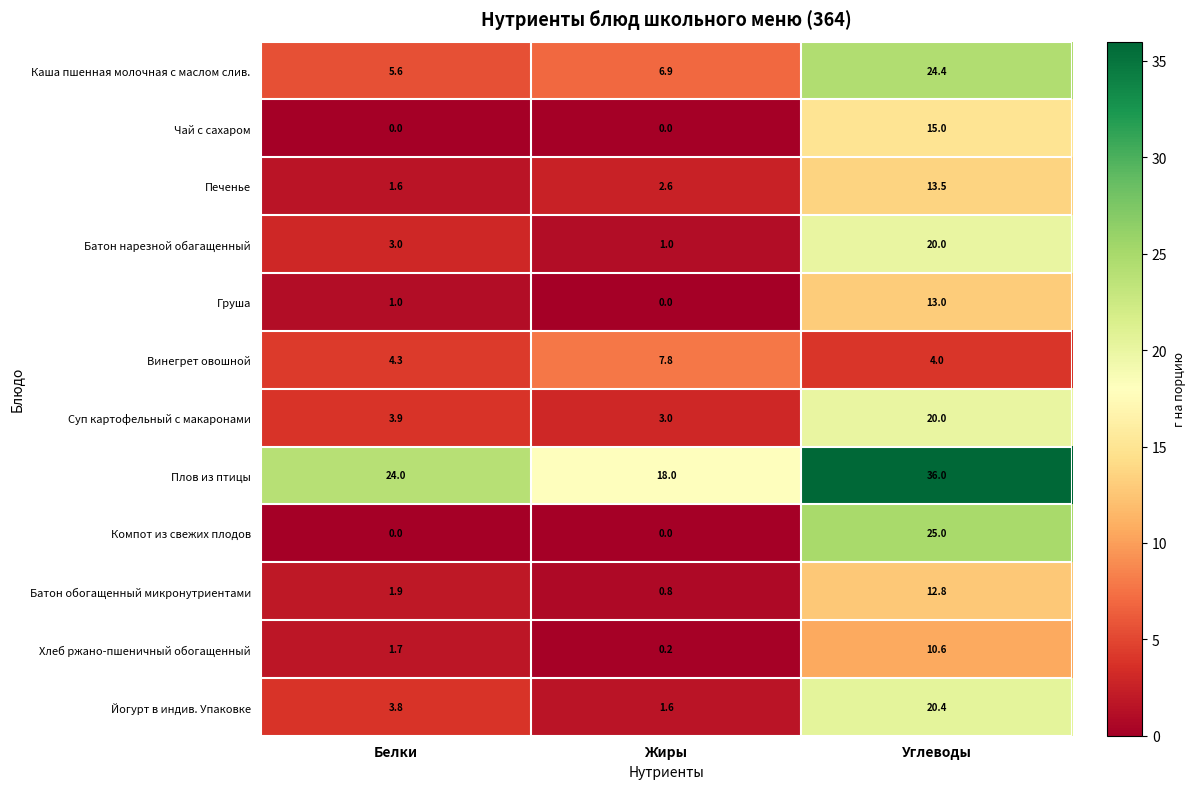

What is the sum of the Батон обогащенный микронутриентами values at Белки and Жиры?

2.7